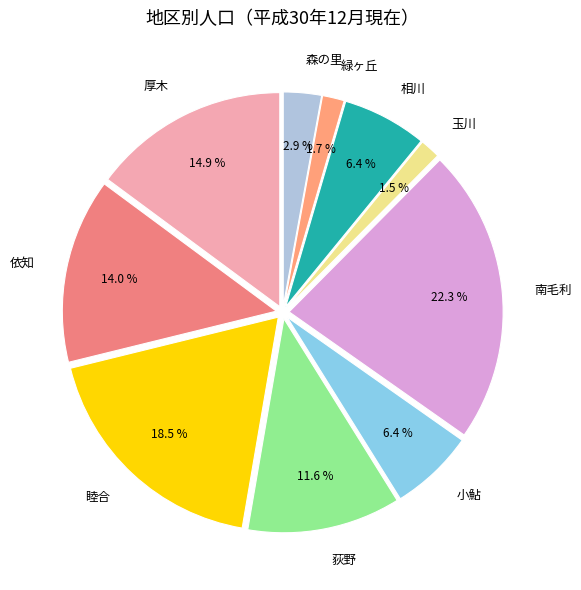

Which slice is the largest?

南毛利